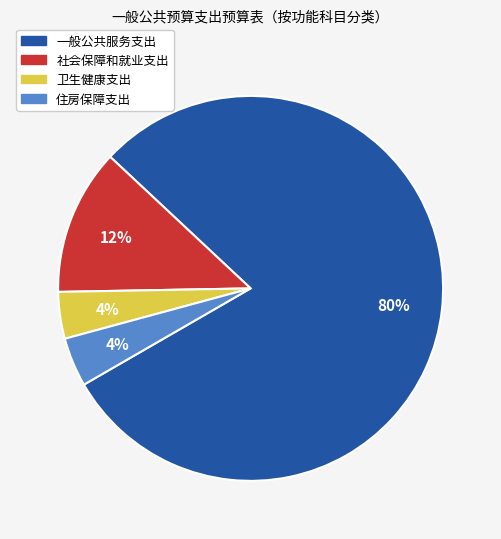

Count the number of slices in the pie.

4